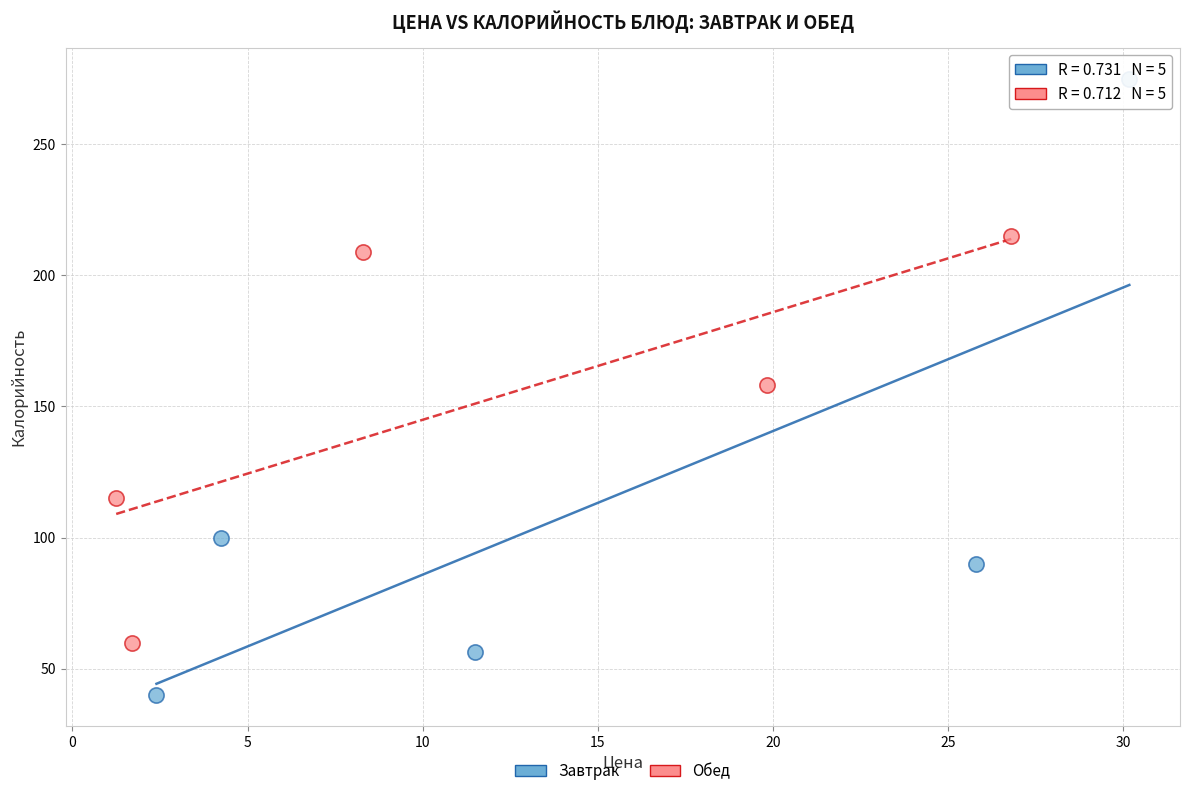

Which series reaches the maximum Y coordinate?

Завтрак